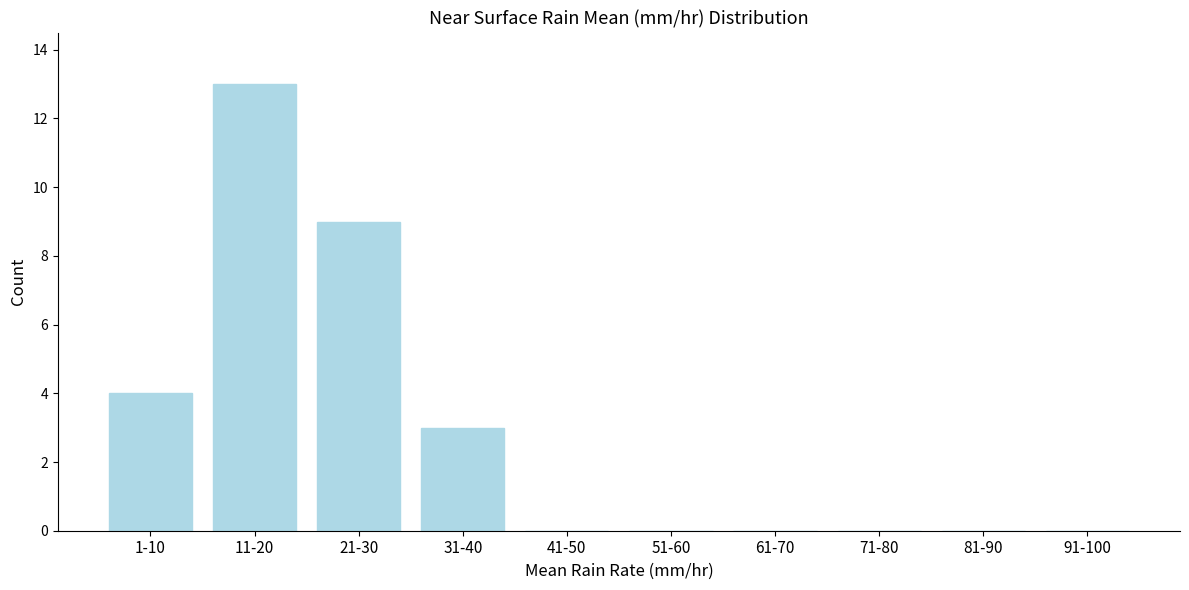

Reading right to left, what are all the values shown in this chart?

91-100=0	81-90=0	71-80=0	61-70=0	51-60=0	41-50=0	31-40=3	21-30=9	11-20=13	1-10=4